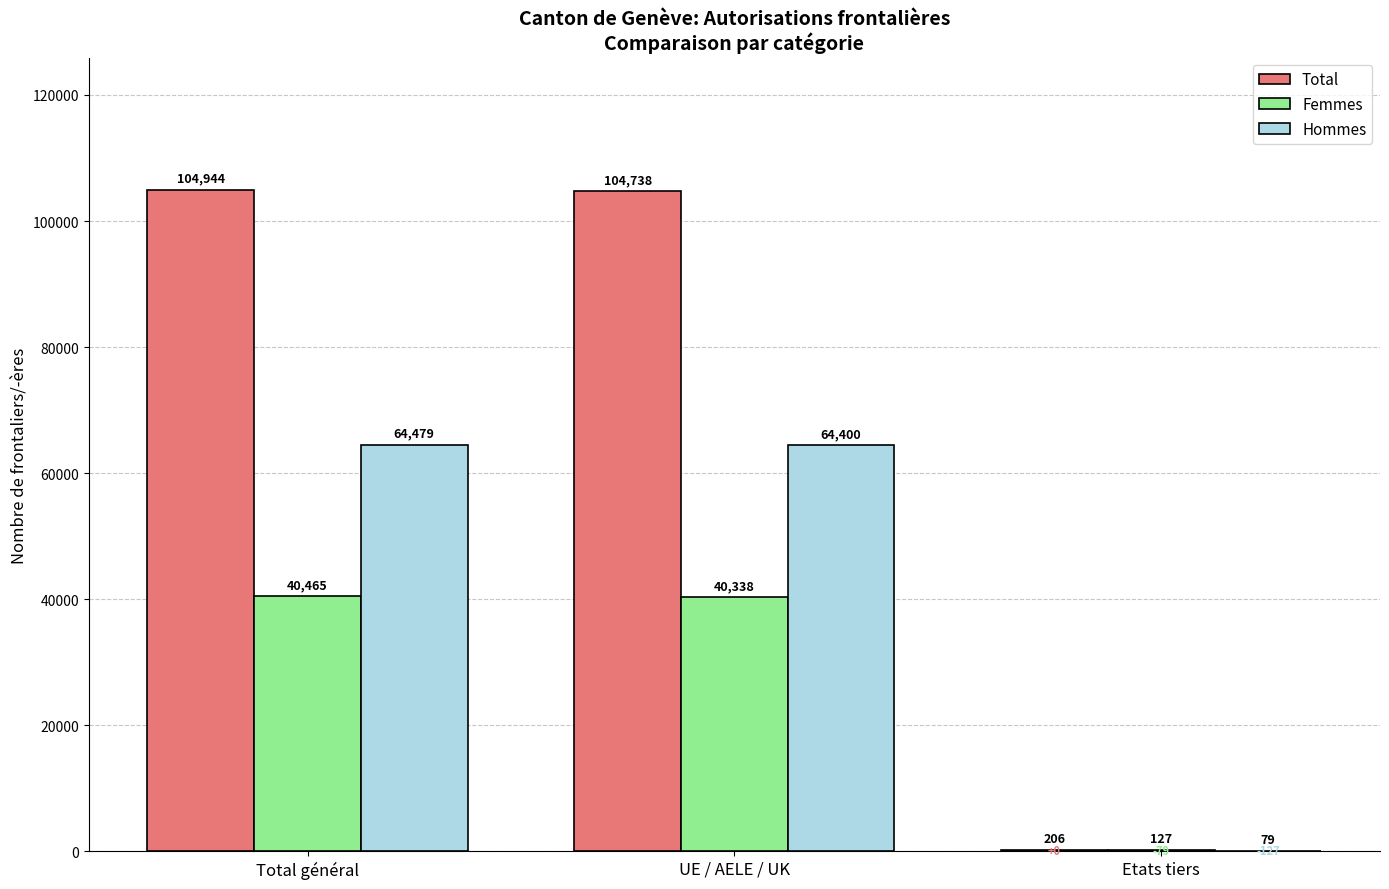

How many groups of bars are there?

3